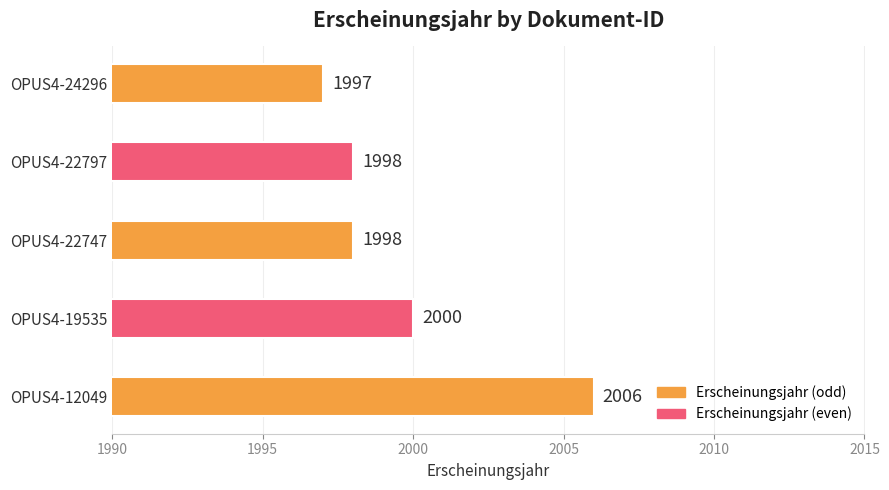

What is the sum of all values?

9999